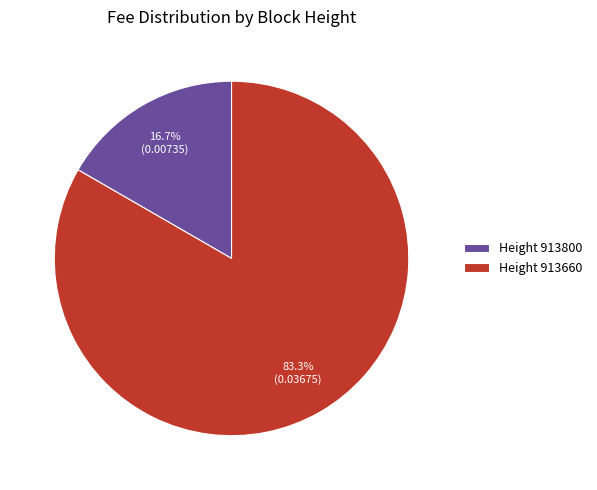

Count the number of slices in the pie.

2